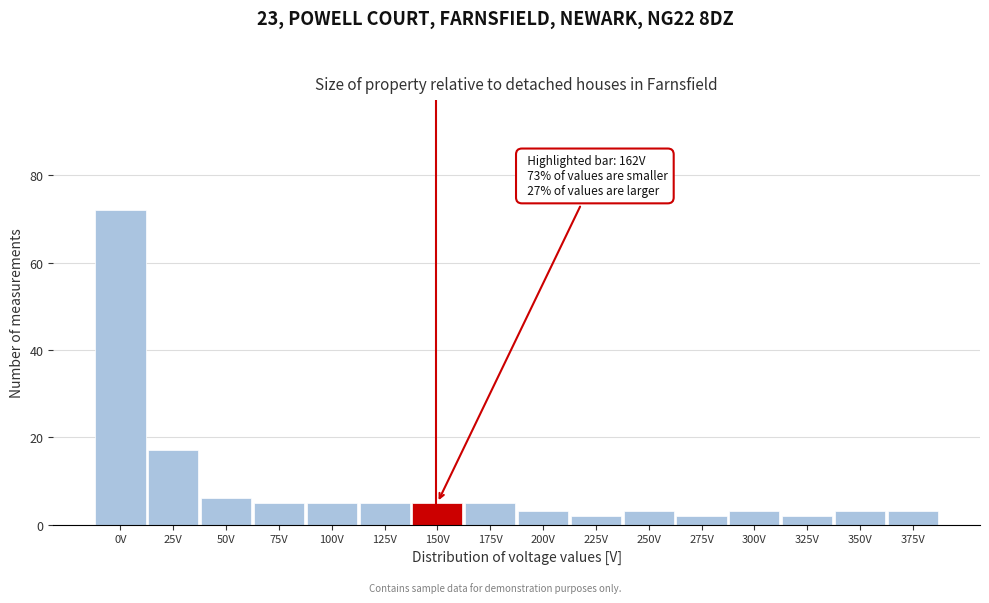

Reading left to right, what are all the values shown in this chart?

72	17	6	5	5	5	5	5	3	2	3	2	3	2	3	3